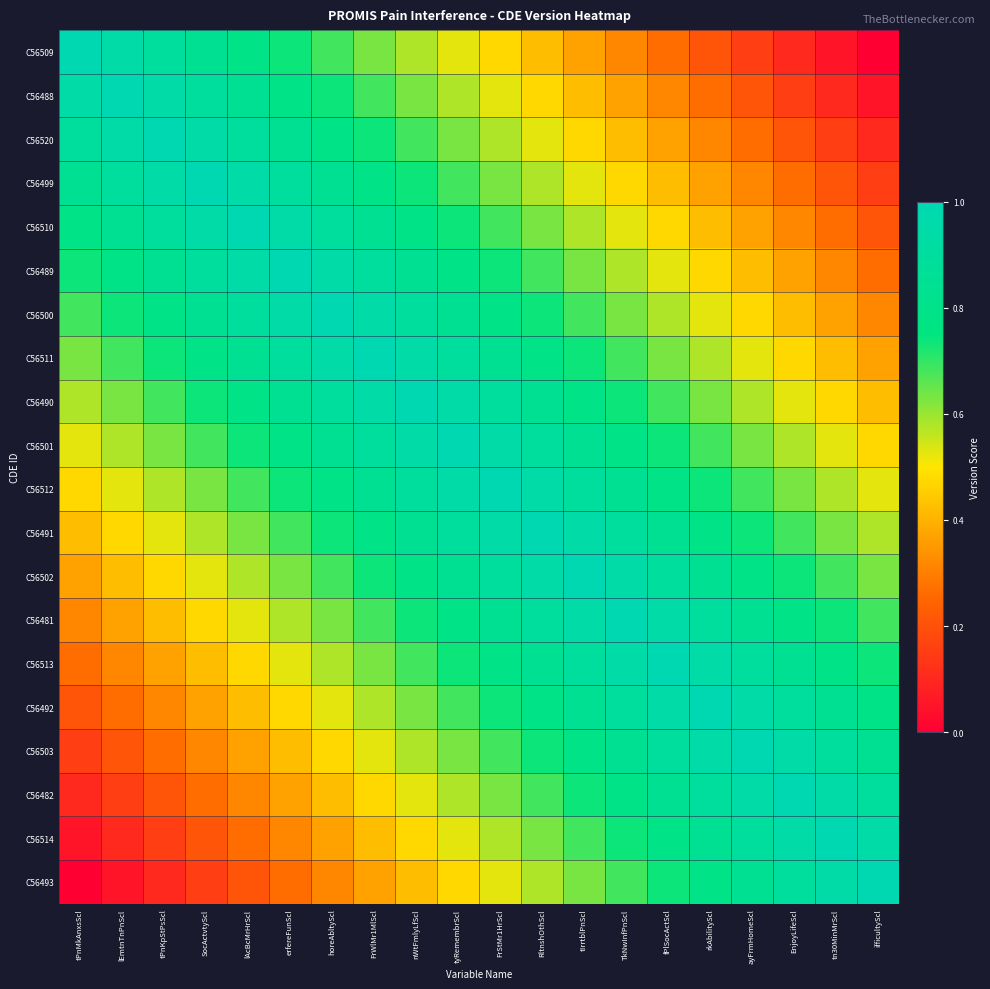

Which has a higher value, rkAbilityScl or ifficultyScl?

rkAbilityScl